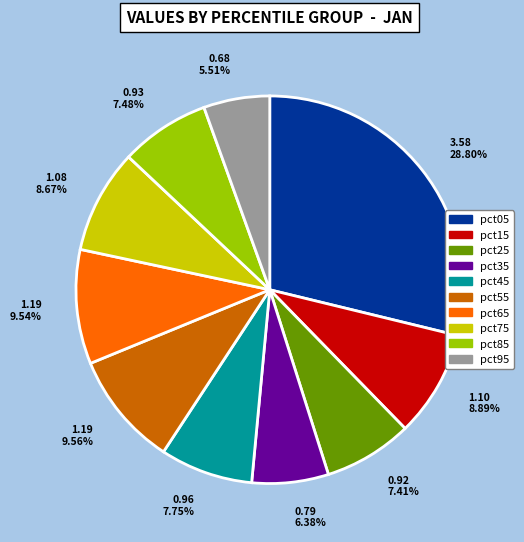

What is the ratio of the value at 0.92 7.41% to the value at 3.58 28.80%?

0.3